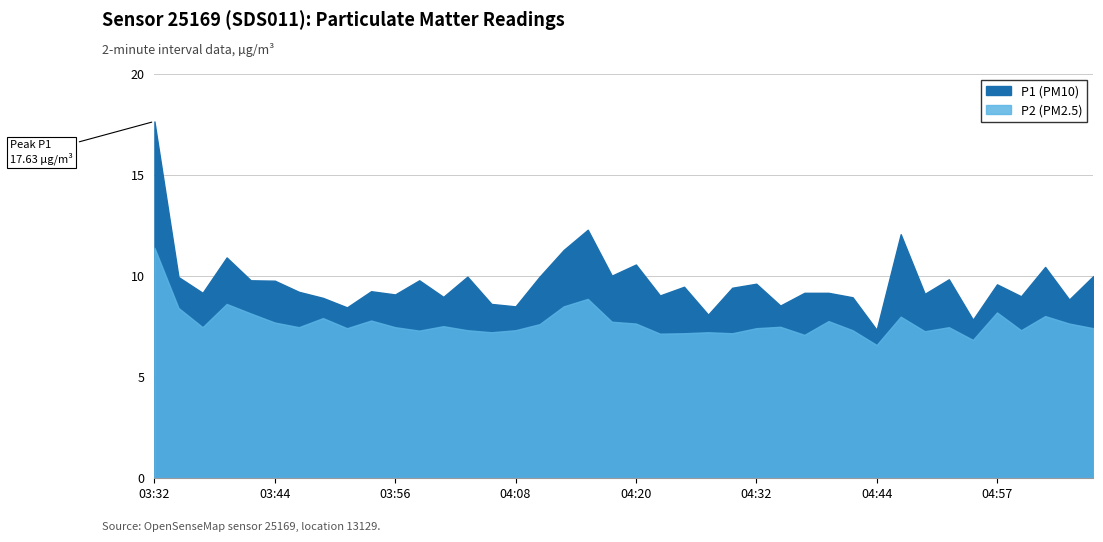

How many values in the P1 series exceed 9?

28